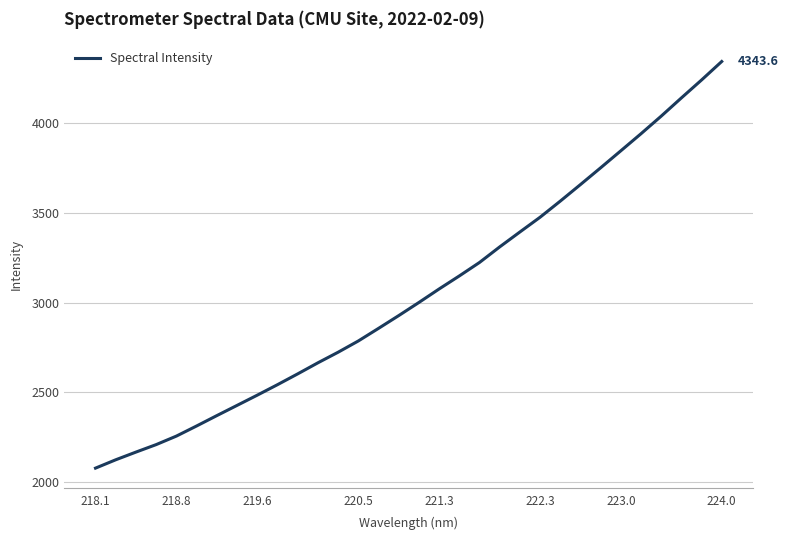

What is the maximum value shown in the chart?

4343.6